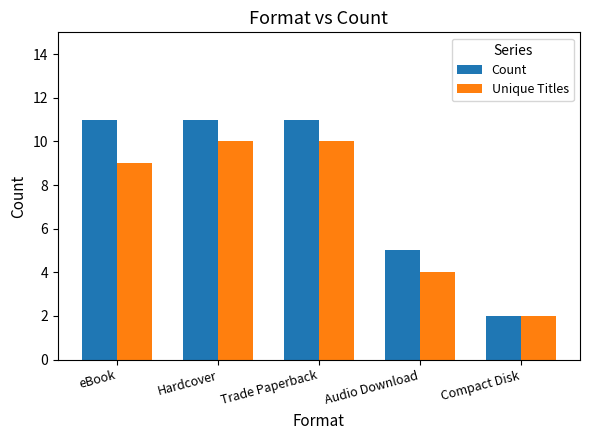

Which series has the widest spread of values?

Count